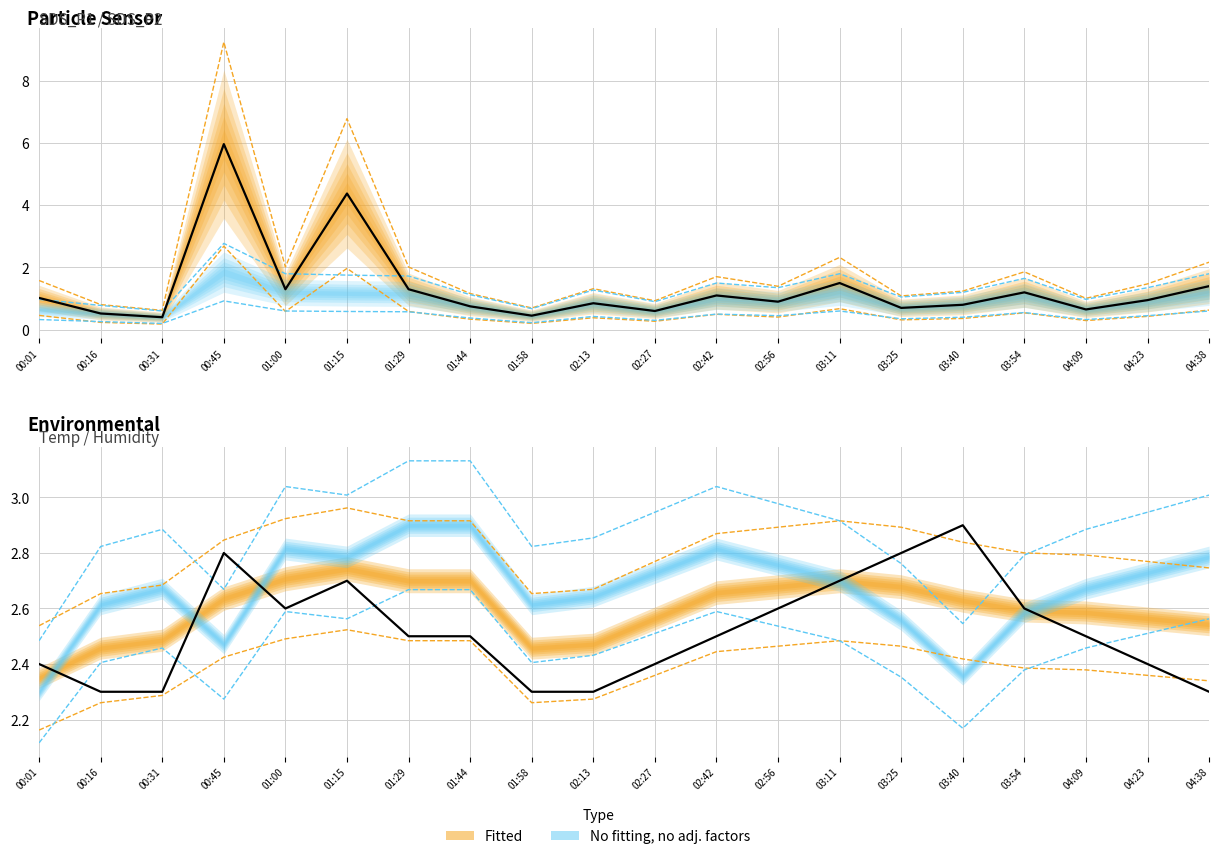

What is the label of the 1st point from the right?

04:38